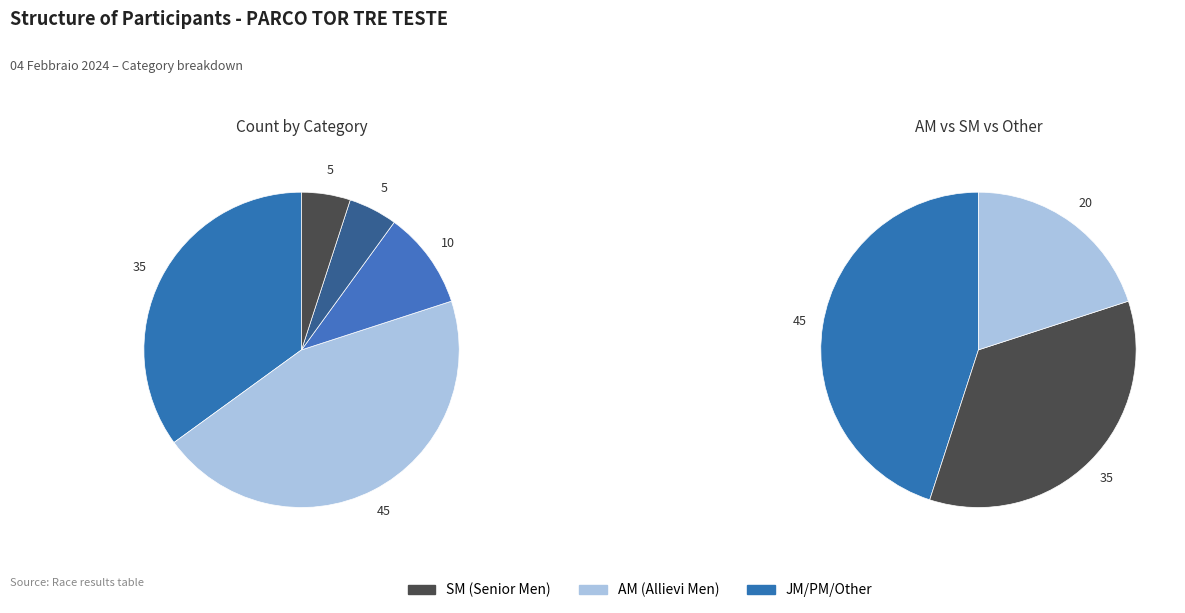

Combined, do SM and PM account for over 50%?

No